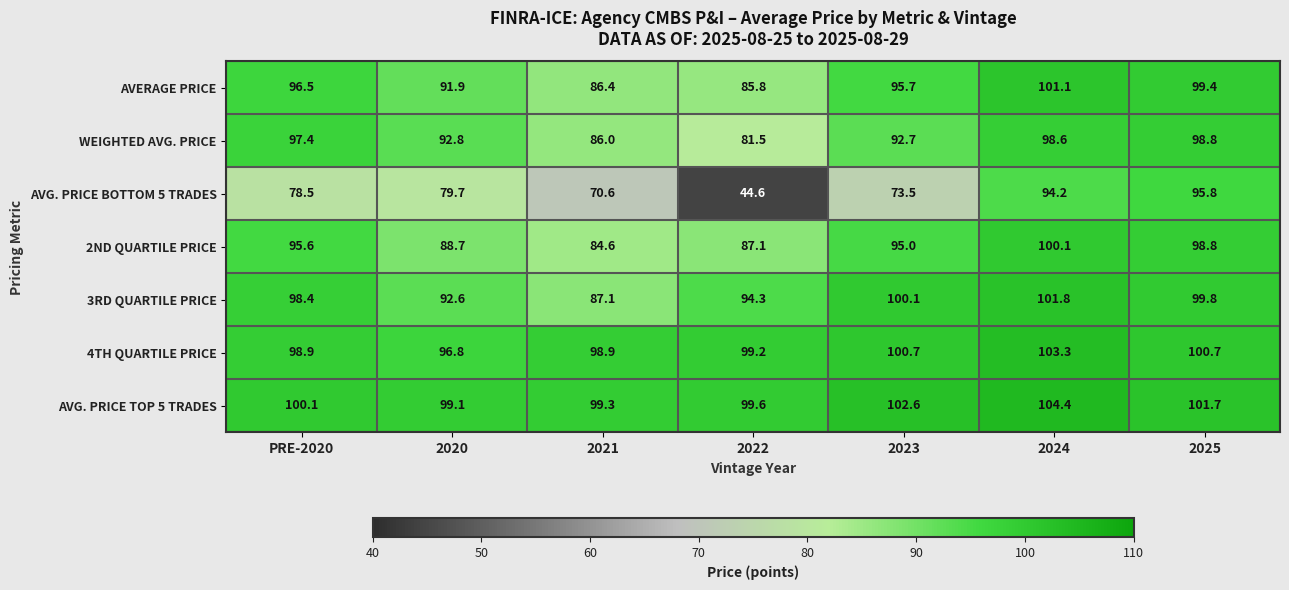

Is it true that AVG. PRICE TOP 5 TRADES equals 142.7 at 2022?

False